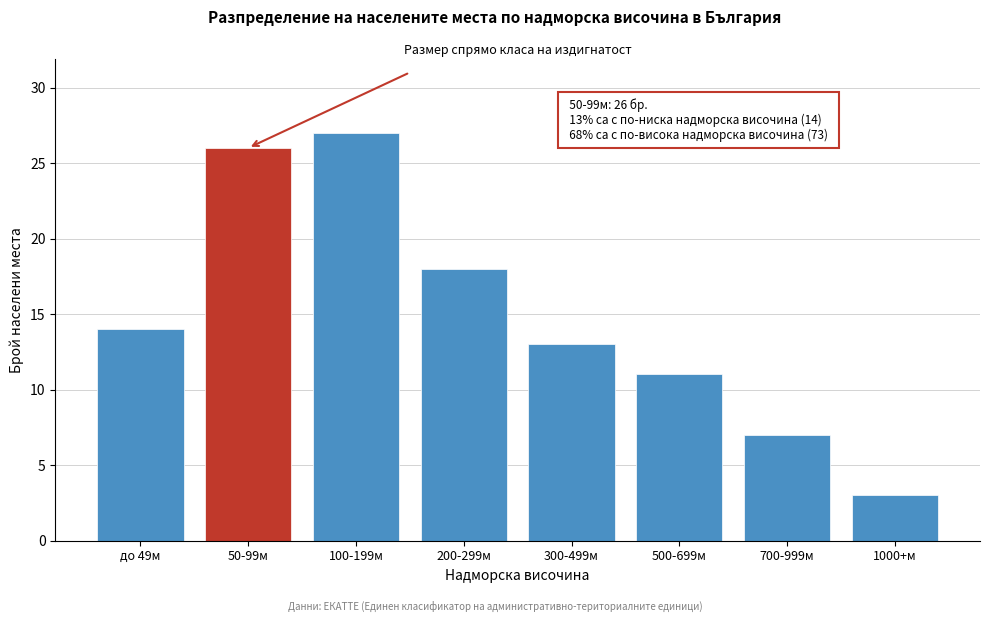

Reading left to right, extract all data points from this chart.

до 49м=14	50-99м=26	100-199м=27	200-299м=18	300-499м=13	500-699м=11	700-999м=7	1000+м=3